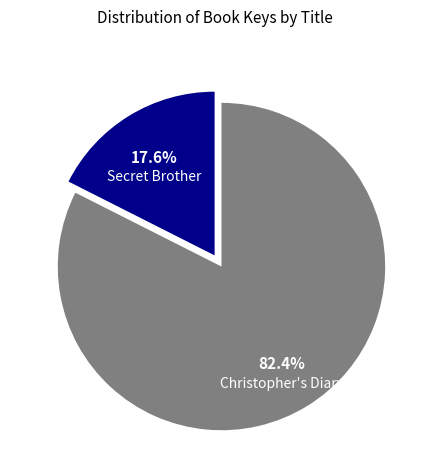

Is there a majority slice in this chart?

Yes